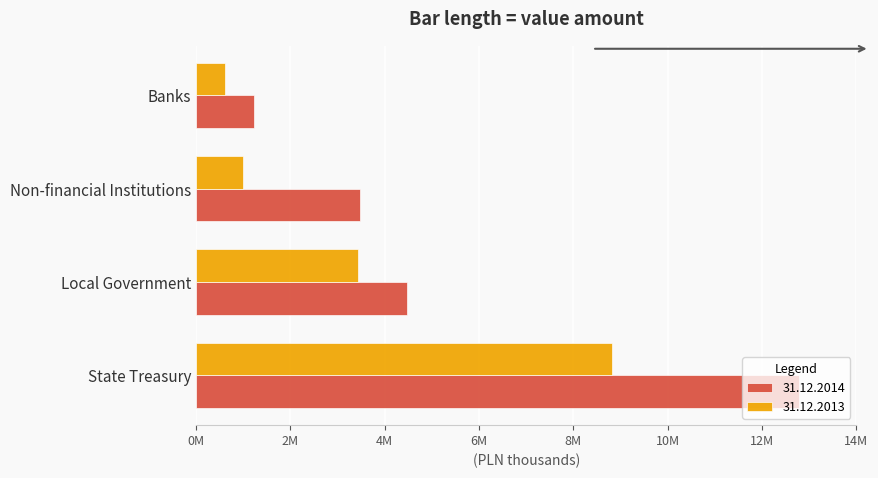

Read the 31.12.2014 value at Local Government.

4480325